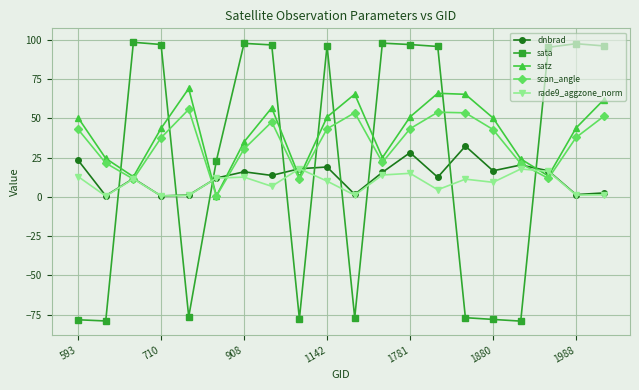

After their last crossing, which series has the higher values: scan_angle or sata?

sata